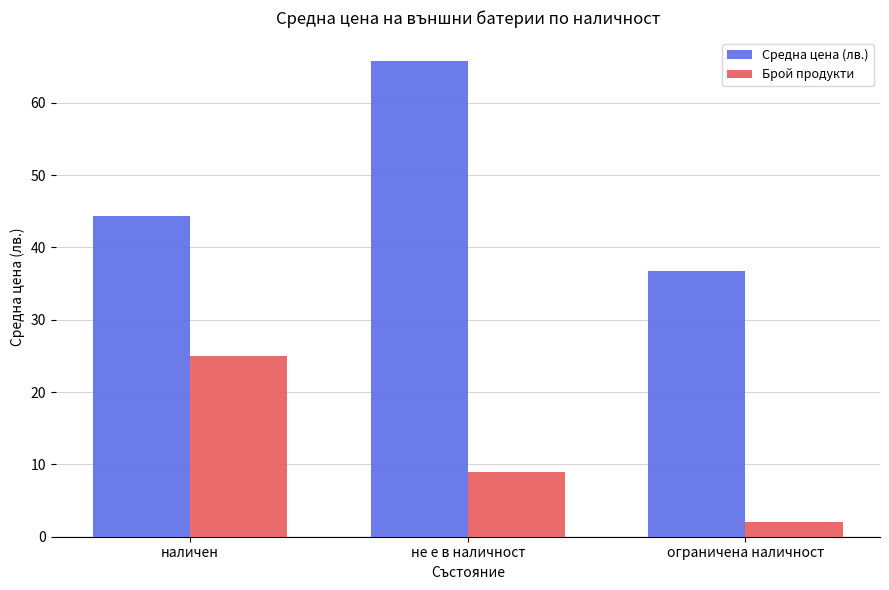

At which category is the sum across all series the highest?

не е в наличност